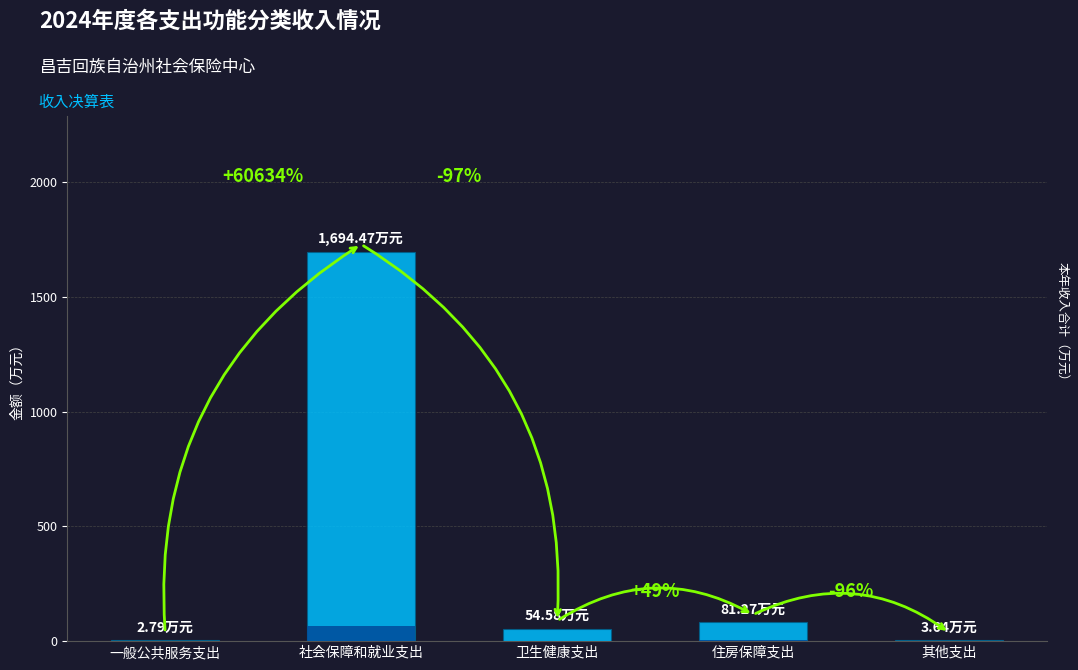

What is the maximum value shown in the chart?

1694.5